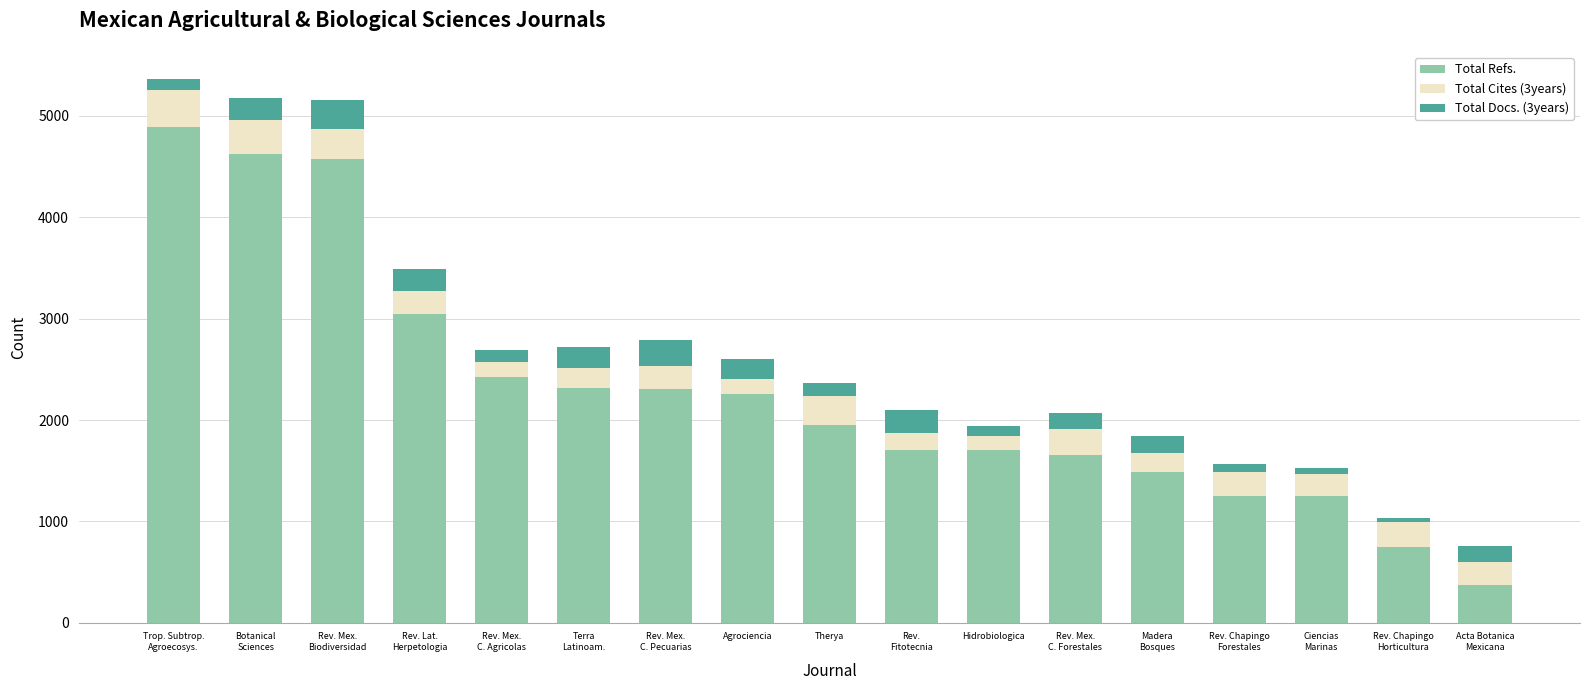

What is the difference between the second highest and minimum values in the Total Refs. series?

4252